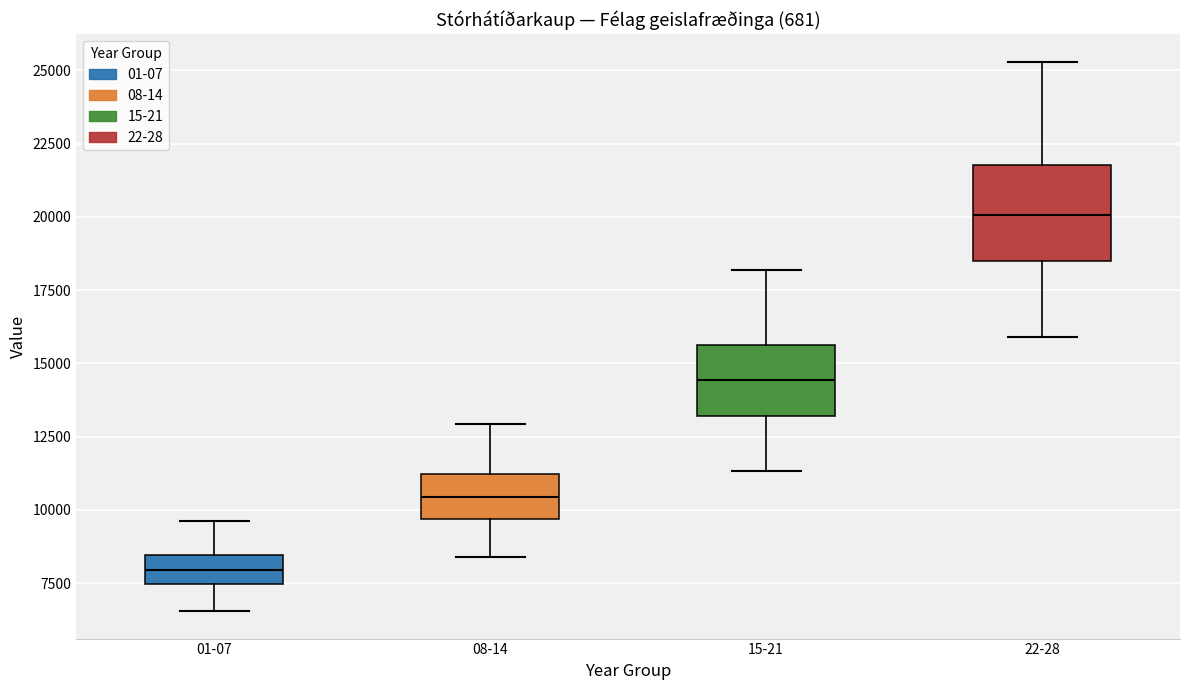

Which box has the highest median line?

22-28